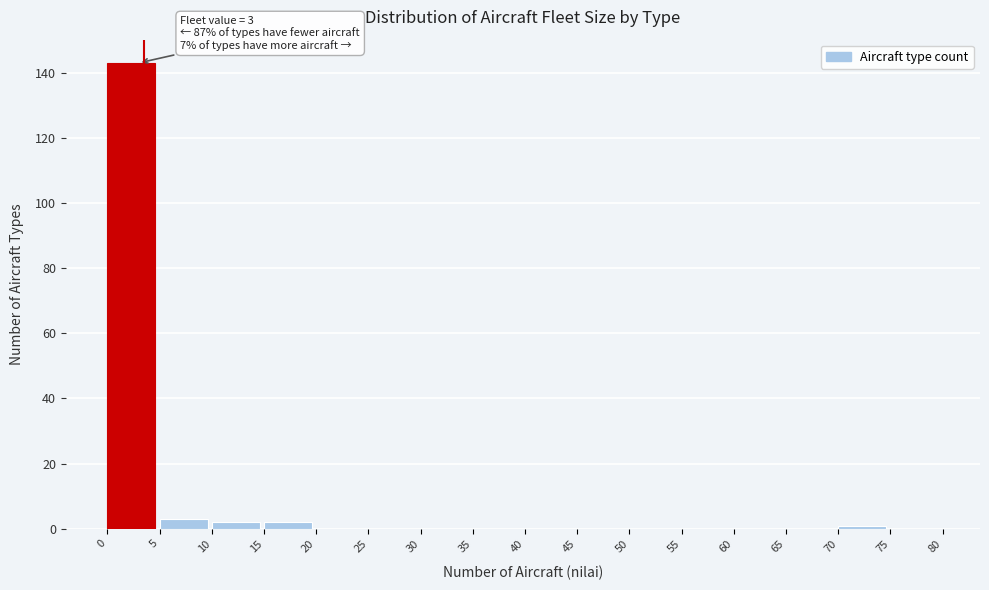

Which range on the x-axis has the tallest bar?

0 to 5